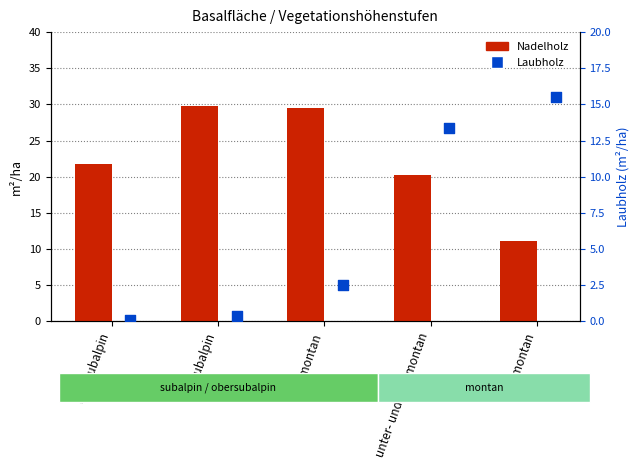

What are all the series names shown in the legend?

Nadelholz, Laubholz